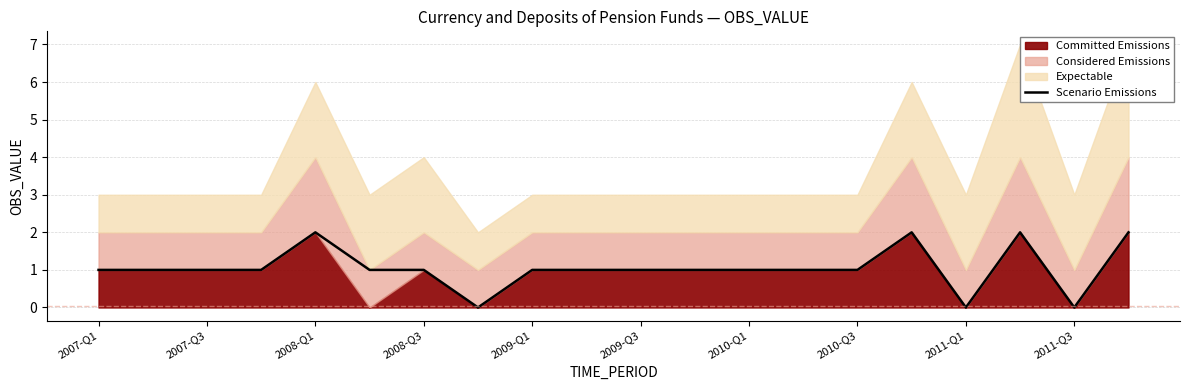

Is it true that the value at 2011-Q1 is -1?

False